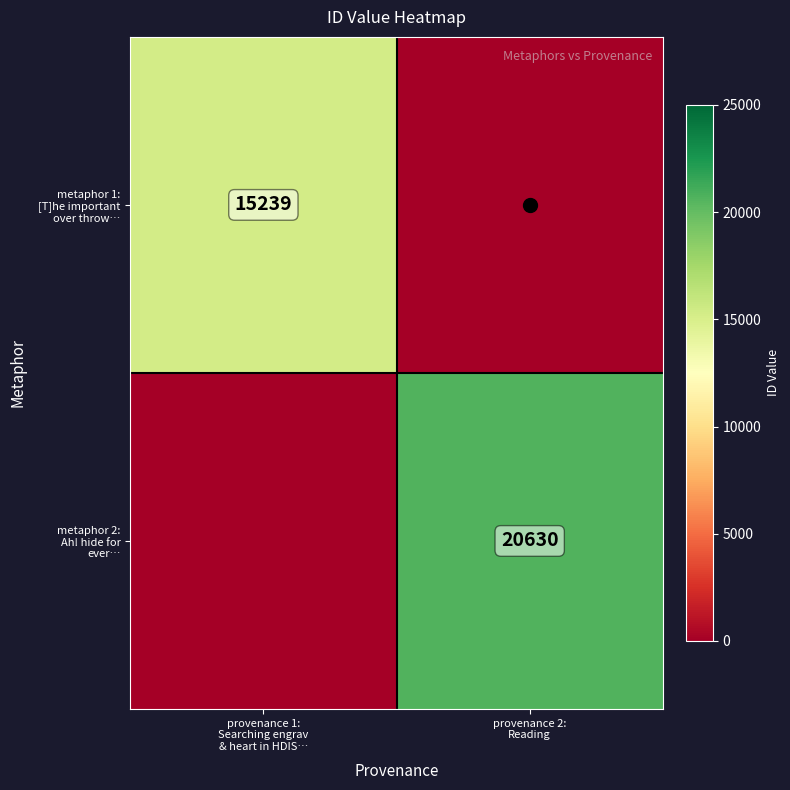

Rank the series by their maximum value, from highest to lowest.

metaphor 2: Ah! hide for ever…, metaphor 1: [T]he important over throw…